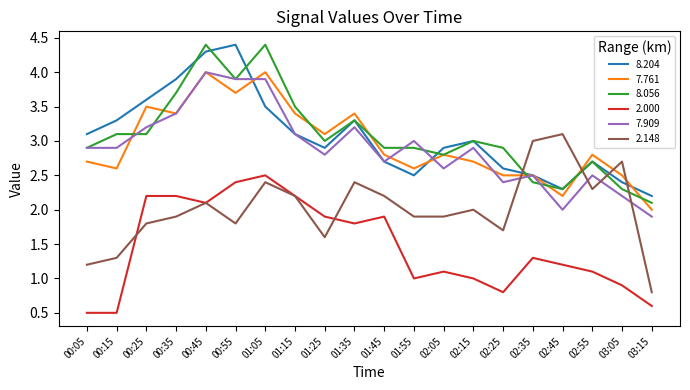

What is the smallest value displayed?

0.5